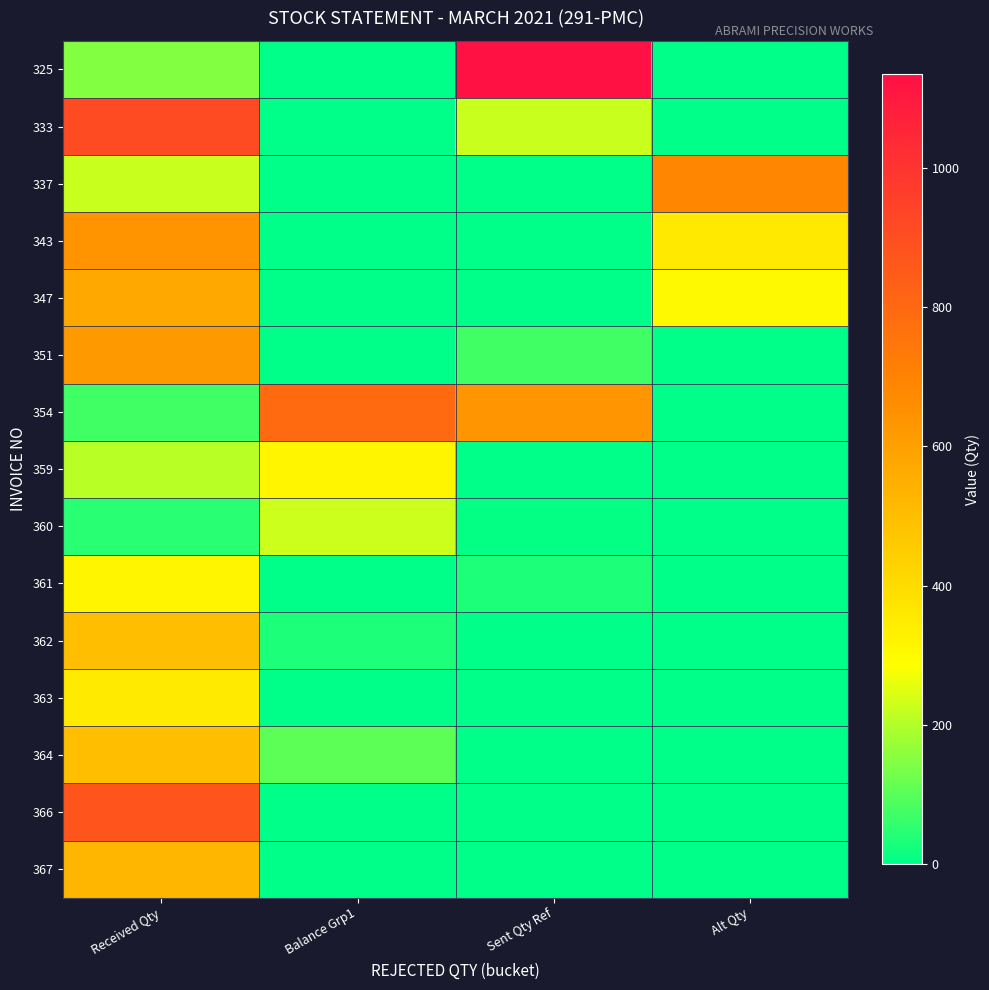

Rank the series at Sent Qty Ref from highest to lowest value.

325, 354, 333, 351, 361, 360, 337, 343, 347, 359, 362, 363, 364, 366, 367